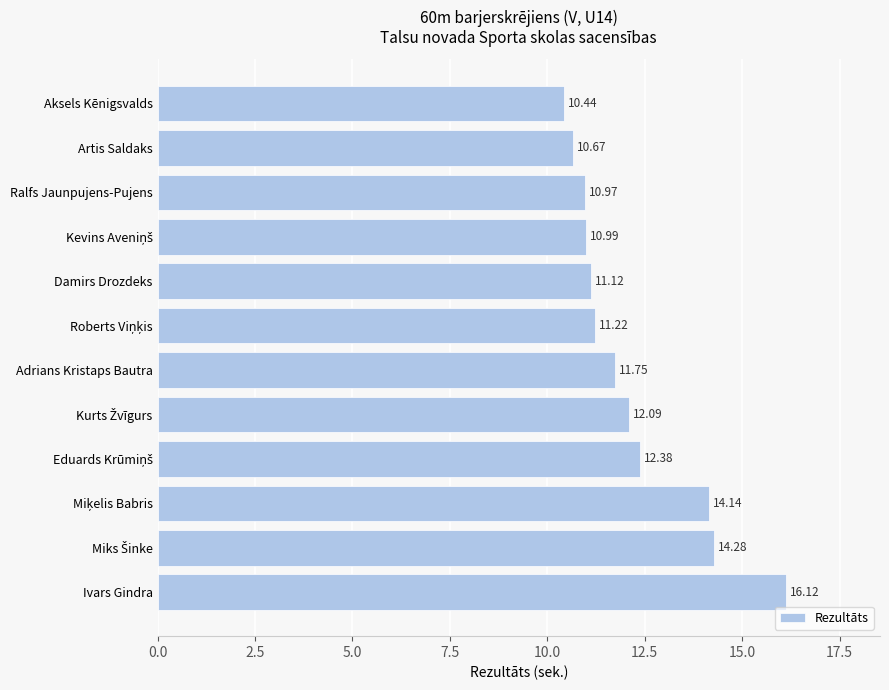

What is the label of the 5th bar from the top?

Damirs Drozdeks